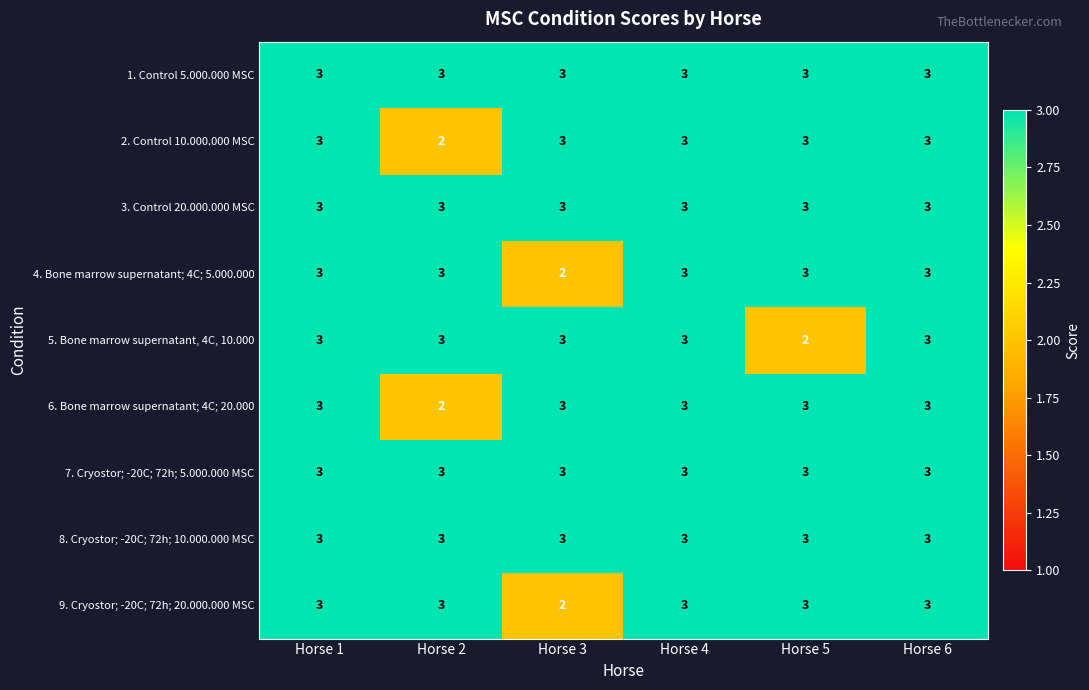

What is the sum of the 7. Cryostor; -20C; 72h; 5.000.000 MSC values at Horse 4 and Horse 3?

6